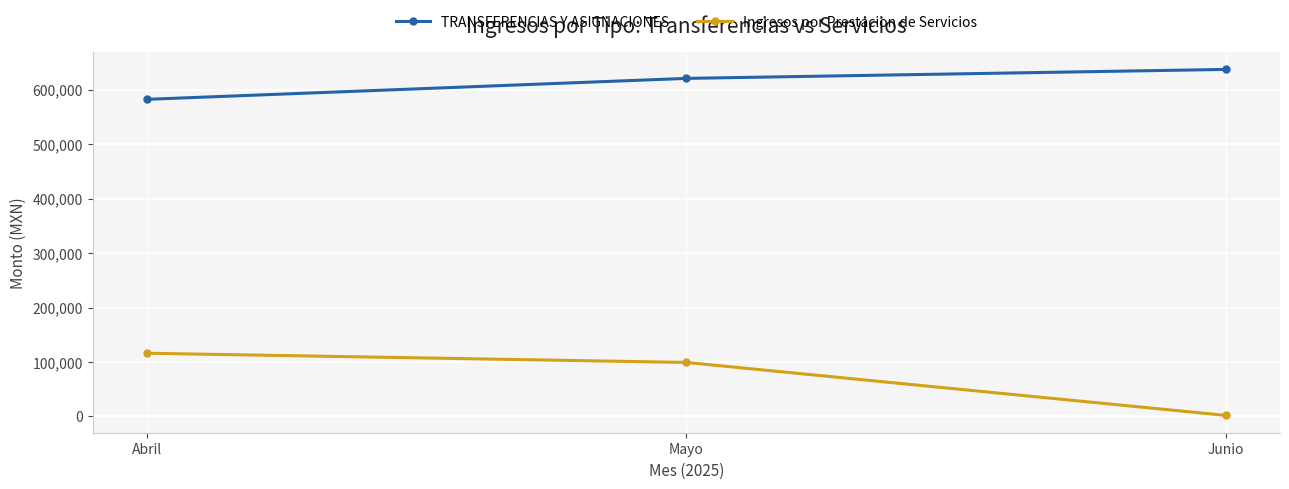

List the series in order of their peak value, highest first.

TRANSFERENCIAS Y ASIGNACIONES, Ingresos por Prestacion de Servicios